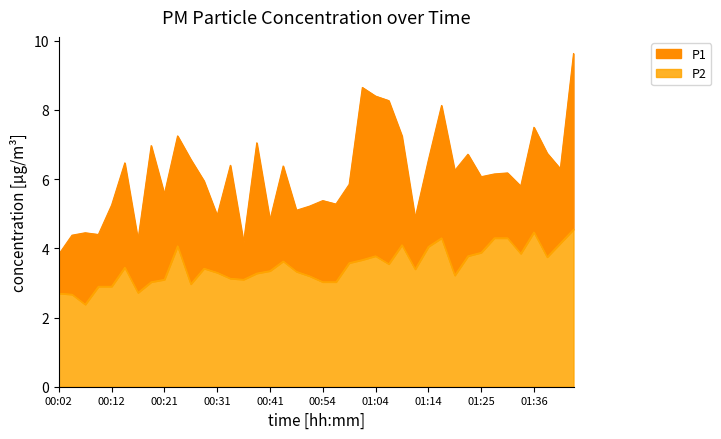

At how many categories does at least one series exceed 8?

5